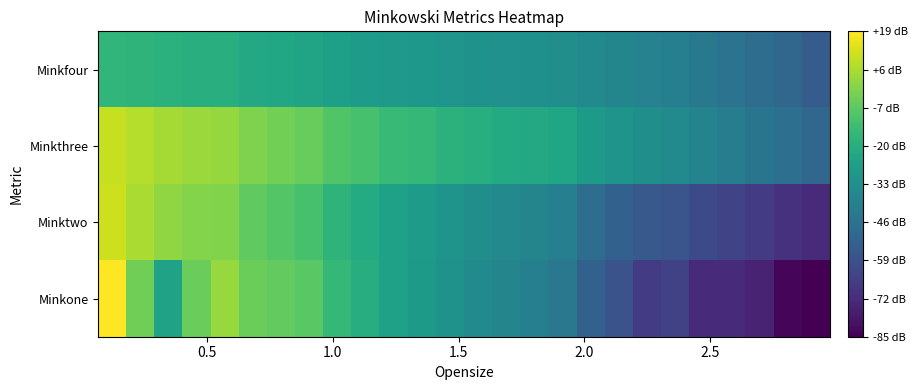

How many categories are shown in the chart?

26